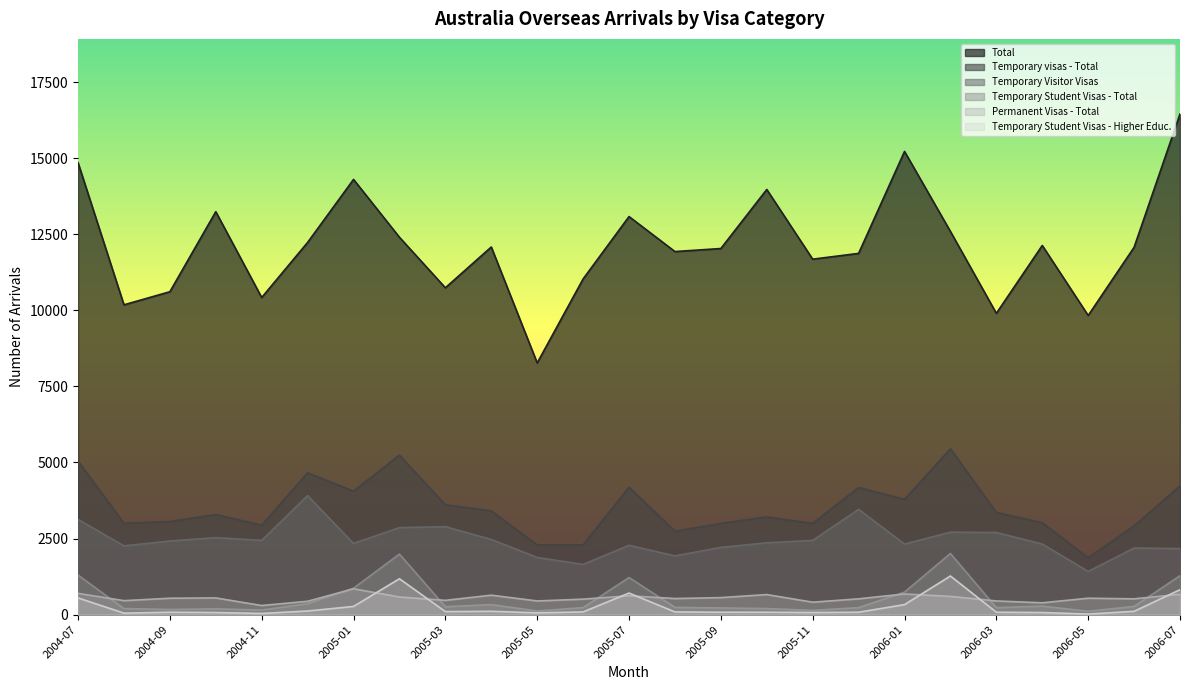

How many data points in Temporary visas - Total are above 3290?

12